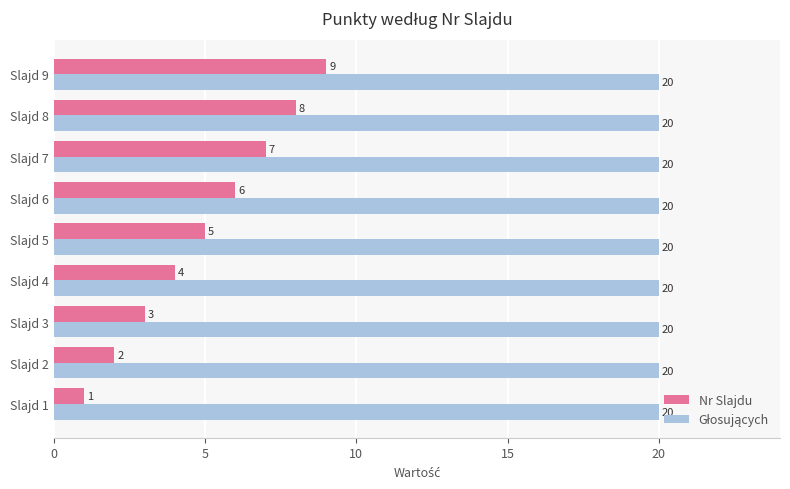

What is the spread (max minus min) of values at Slajd 1?

19